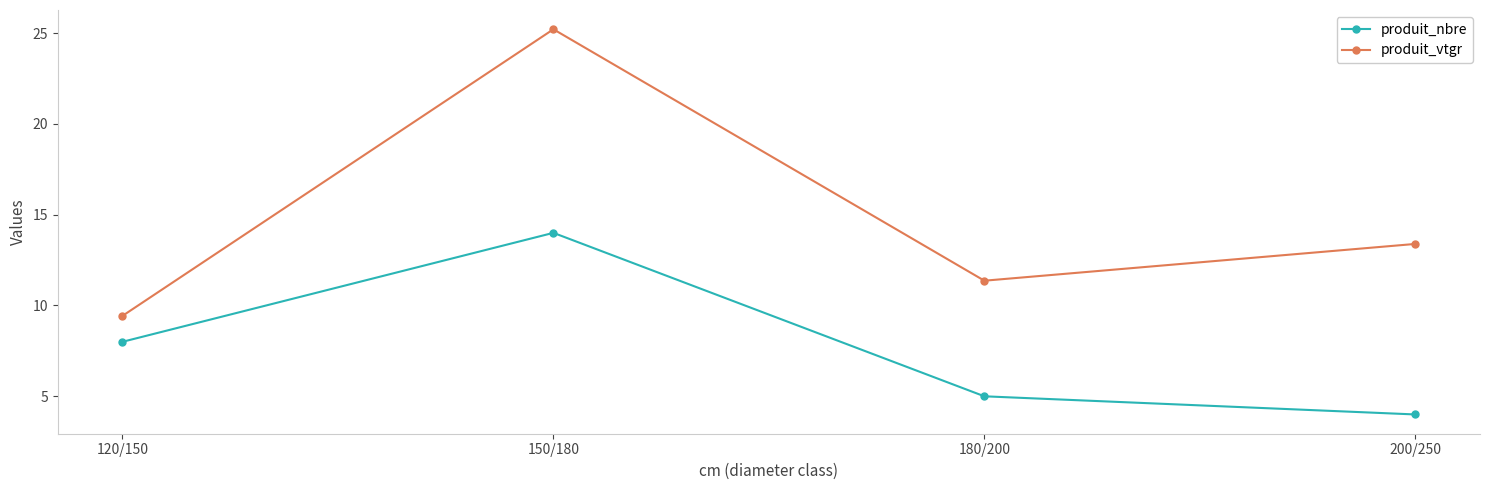

True or false: produit_nbre and produit_vtgr cross at least once.

False